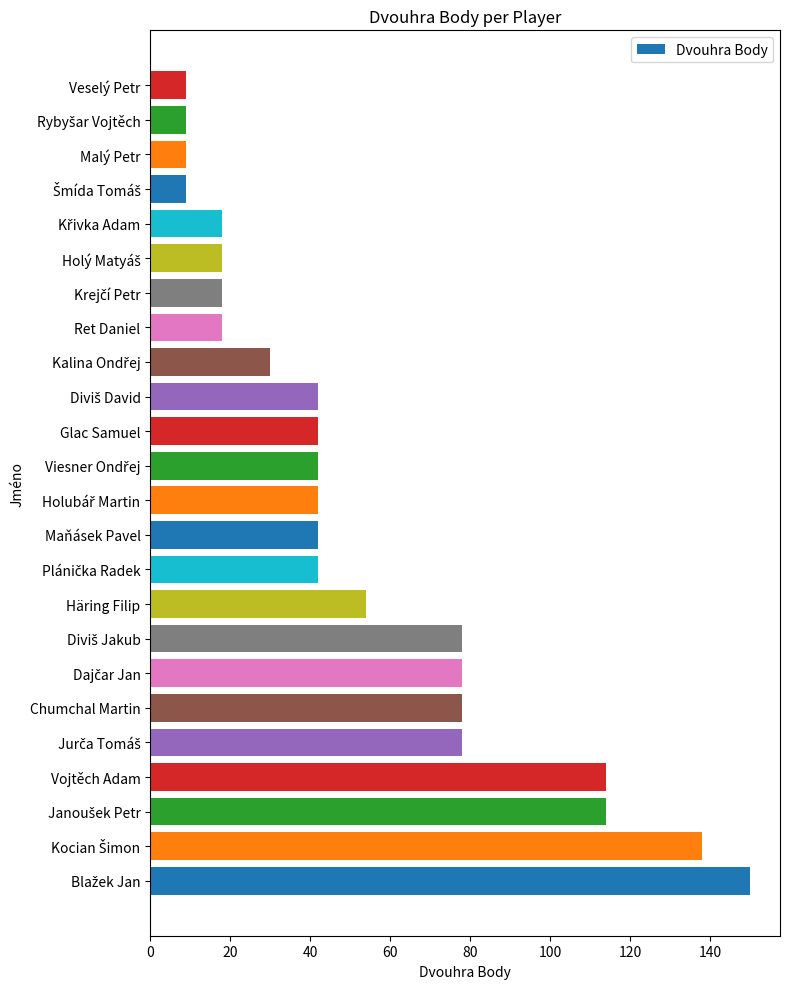

What is the difference between the maximum and minimum values?

141